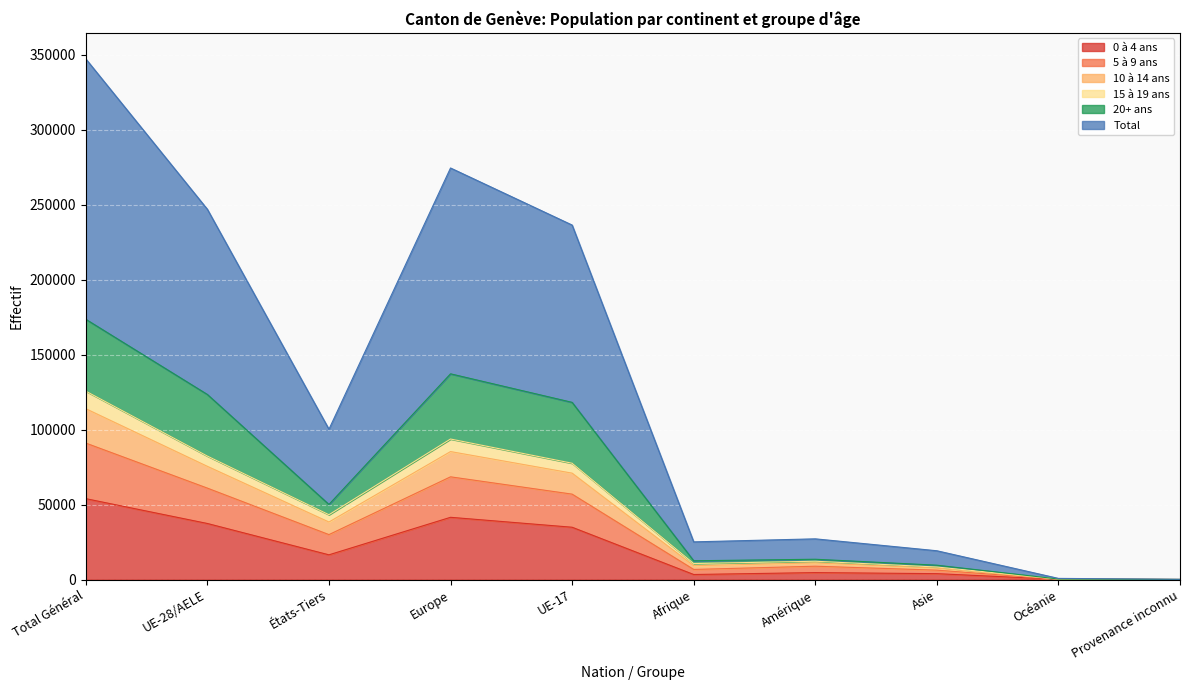

What is the minimum value shown in the chart?

78